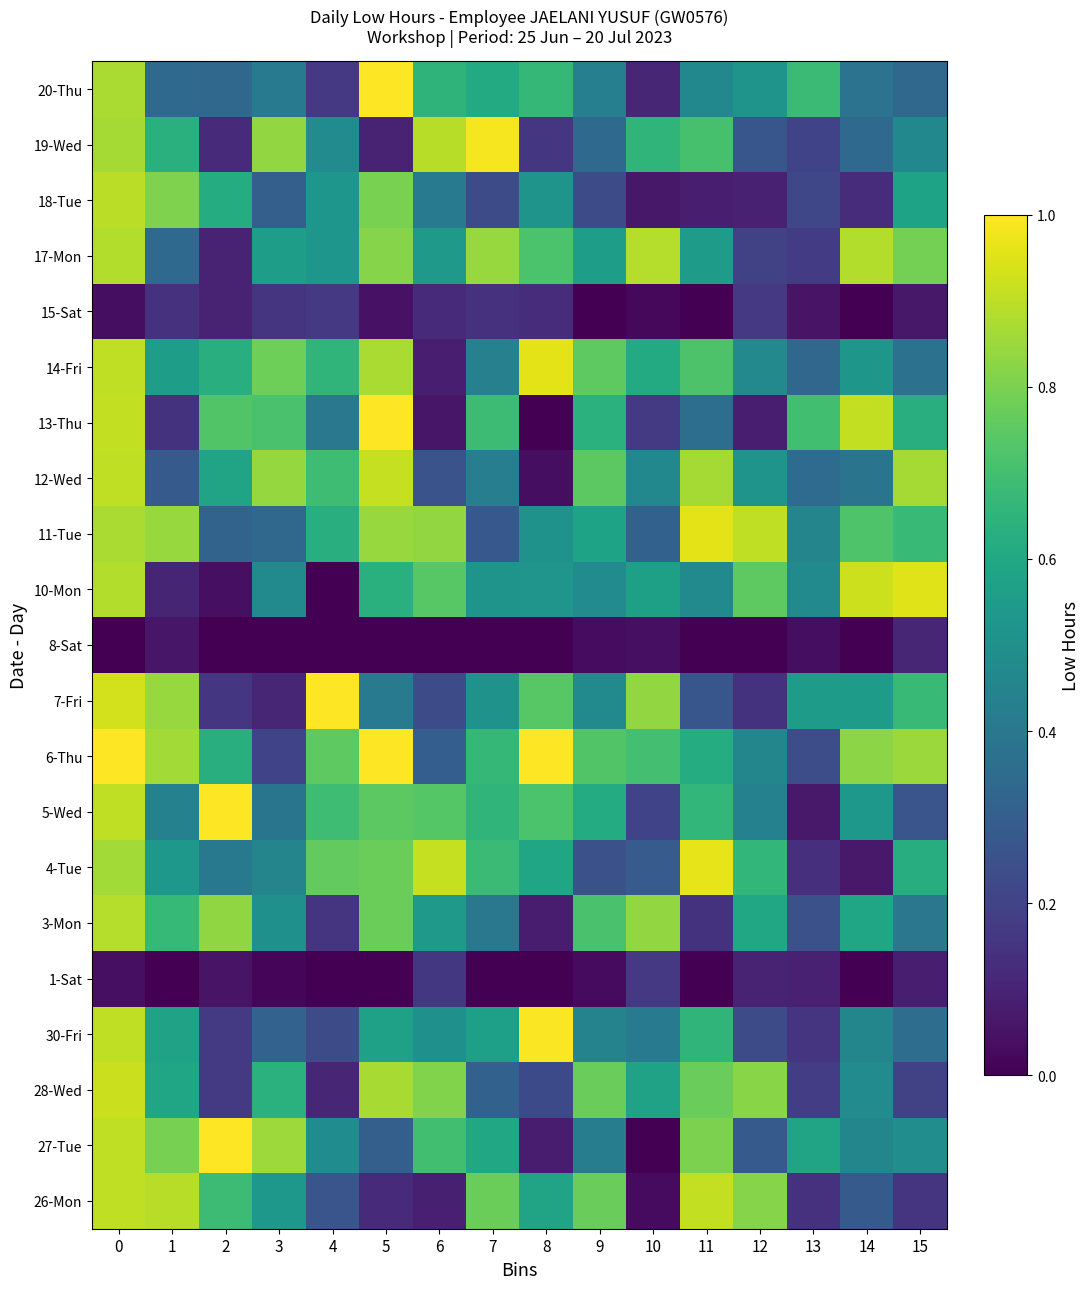

Reading left to right, list all the values displayed in this chart.

26-Mon: 0=0.9	1=0.9	2=0.7	3=0.5	4=0.3	5=0.1	6=0.1	7=0.8	8=0.6	9=0.8	10=0.0	11=0.9	12=0.8	13=0.1	14=0.3	15=0.2
27-Tue: 0=0.9	1=0.8	2=1.0	3=0.9	4=0.5	5=0.3	6=0.7	7=0.6	8=0.1	9=0.4	10=0.0	11=0.8	12=0.3	13=0.6	14=0.5	15=0.5
28-Wed: 0=0.9	1=0.6	2=0.2	3=0.6	4=0.1	5=0.9	6=0.8	7=0.3	8=0.2	9=0.8	10=0.6	11=0.8	12=0.8	13=0.2	14=0.5	15=0.2
30-Fri: 0=0.9	1=0.6	2=0.2	3=0.3	4=0.2	5=0.6	6=0.5	7=0.6	8=1.0	9=0.4	10=0.4	11=0.7	12=0.2	13=0.2	14=0.5	15=0.4
1-Sat: 0=0.0	1=0.0	2=0.1	3=0.0	4=0.0	5=0.0	6=0.2	7=0.0	8=0.0	9=0.0	10=0.2	11=0.0	12=0.1	13=0.1	14=0.0	15=0.1
3-Mon: 0=0.9	1=0.7	2=0.8	3=0.5	4=0.2	5=0.8	6=0.5	7=0.4	8=0.1	9=0.7	10=0.8	11=0.1	12=0.6	13=0.2	14=0.6	15=0.4
4-Tue: 0=0.9	1=0.5	2=0.4	3=0.5	4=0.8	5=0.8	6=0.9	7=0.7	8=0.6	9=0.2	10=0.3	11=1.0	12=0.7	13=0.1	14=0.1	15=0.6
5-Wed: 0=0.9	1=0.4	2=1.0	3=0.4	4=0.7	5=0.7	6=0.7	7=0.7	8=0.7	9=0.6	10=0.2	11=0.7	12=0.4	13=0.1	14=0.5	15=0.3
6-Thu: 0=1.0	1=0.9	2=0.6	3=0.2	4=0.8	5=1.0	6=0.3	7=0.7	8=1.0	9=0.7	10=0.7	11=0.6	12=0.5	13=0.2	14=0.8	15=0.9
7-Fri: 0=0.9	1=0.8	2=0.2	3=0.1	4=1.0	5=0.4	6=0.2	7=0.5	8=0.7	9=0.5	10=0.8	11=0.3	12=0.1	13=0.5	14=0.6	15=0.7
8-Sat: 0=0.0	1=0.1	2=0.0	3=0.0	4=0.0	5=0.0	6=0.0	7=0.0	8=0.0	9=0.0	10=0.0	11=0.0	12=0.0	13=0.0	14=0.0	15=0.1
10-Mon: 0=0.9	1=0.1	2=0.0	3=0.5	4=0.0	5=0.6	6=0.7	7=0.5	8=0.5	9=0.5	10=0.6	11=0.5	12=0.8	13=0.5	14=0.9	15=1.0
11-Tue: 0=0.9	1=0.8	2=0.3	3=0.3	4=0.6	5=0.8	6=0.8	7=0.3	8=0.5	9=0.6	10=0.3	11=1.0	12=0.9	13=0.5	14=0.7	15=0.7
12-Wed: 0=0.9	1=0.3	2=0.6	3=0.8	4=0.7	5=0.9	6=0.3	7=0.4	8=0.0	9=0.7	10=0.5	11=0.9	12=0.5	13=0.3	14=0.4	15=0.9
13-Thu: 0=0.9	1=0.1	2=0.7	3=0.7	4=0.4	5=1.0	6=0.1	7=0.7	8=0.0	9=0.6	10=0.2	11=0.4	12=0.1	13=0.7	14=0.9	15=0.6
14-Fri: 0=0.9	1=0.6	2=0.6	3=0.8	4=0.7	5=0.9	6=0.1	7=0.4	8=1.0	9=0.8	10=0.6	11=0.7	12=0.5	13=0.3	14=0.5	15=0.4
15-Sat: 0=0.0	1=0.1	2=0.1	3=0.2	4=0.2	5=0.0	6=0.1	7=0.1	8=0.1	9=0.0	10=0.0	11=0.0	12=0.2	13=0.1	14=0.0	15=0.1
17-Mon: 0=0.9	1=0.3	2=0.1	3=0.6	4=0.5	5=0.8	6=0.5	7=0.8	8=0.7	9=0.6	10=0.9	11=0.6	12=0.2	13=0.2	14=0.9	15=0.8
18-Tue: 0=0.9	1=0.8	2=0.6	3=0.3	4=0.5	5=0.8	6=0.4	7=0.2	8=0.5	9=0.2	10=0.1	11=0.1	12=0.1	13=0.2	14=0.1	15=0.6
19-Wed: 0=0.9	1=0.6	2=0.1	3=0.8	4=0.5	5=0.1	6=0.9	7=1.0	8=0.2	9=0.3	10=0.7	11=0.7	12=0.3	13=0.2	14=0.3	15=0.5
20-Thu: 0=0.9	1=0.3	2=0.3	3=0.4	4=0.2	5=1.0	6=0.6	7=0.6	8=0.7	9=0.4	10=0.1	11=0.5	12=0.5	13=0.7	14=0.4	15=0.3